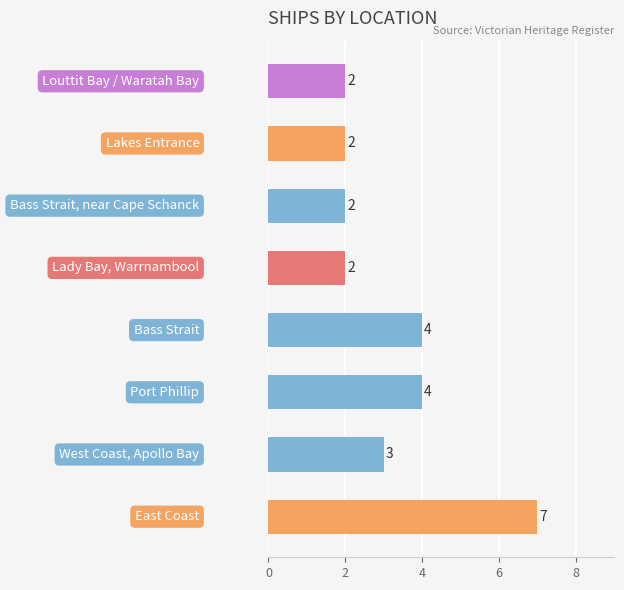

Reading bottom to top, transcribe all the data shown in this chart.

7	3	4	4	2	2	2	2